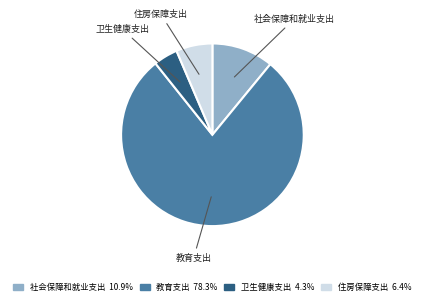

Combined, do 卫生健康支出 and 社会保障和就业支出 account for over 50%?

No